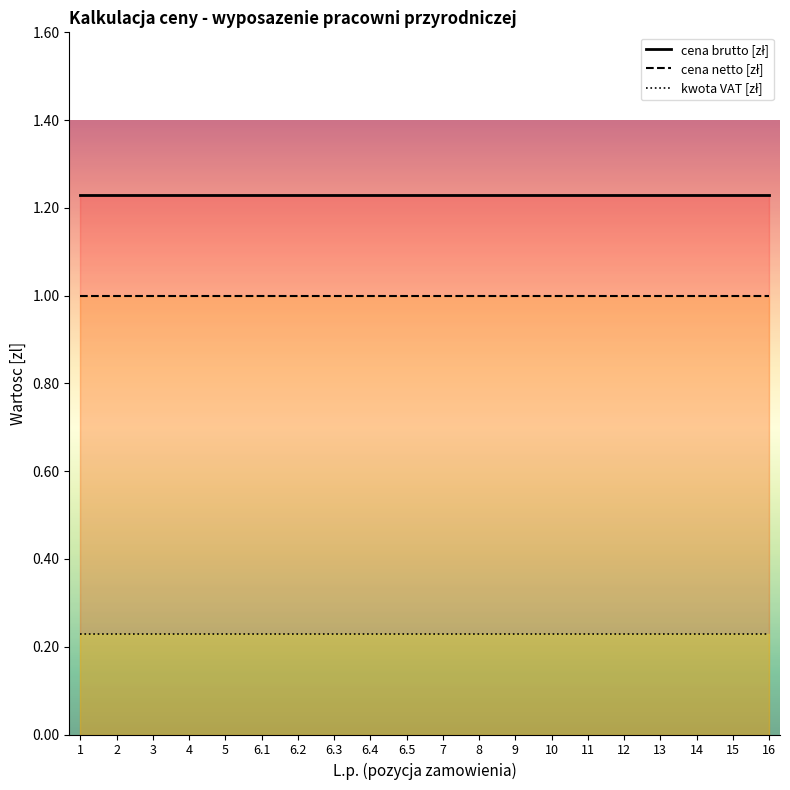

What is the label of the 19th point from the left?

15